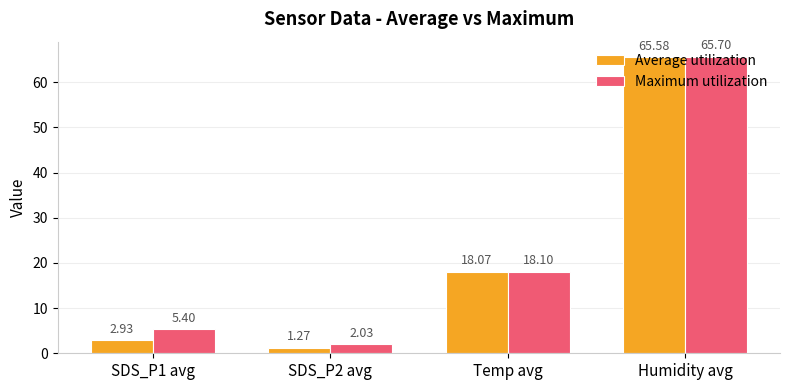

At which label does Maximum utilization first exceed 18?

Temp avg